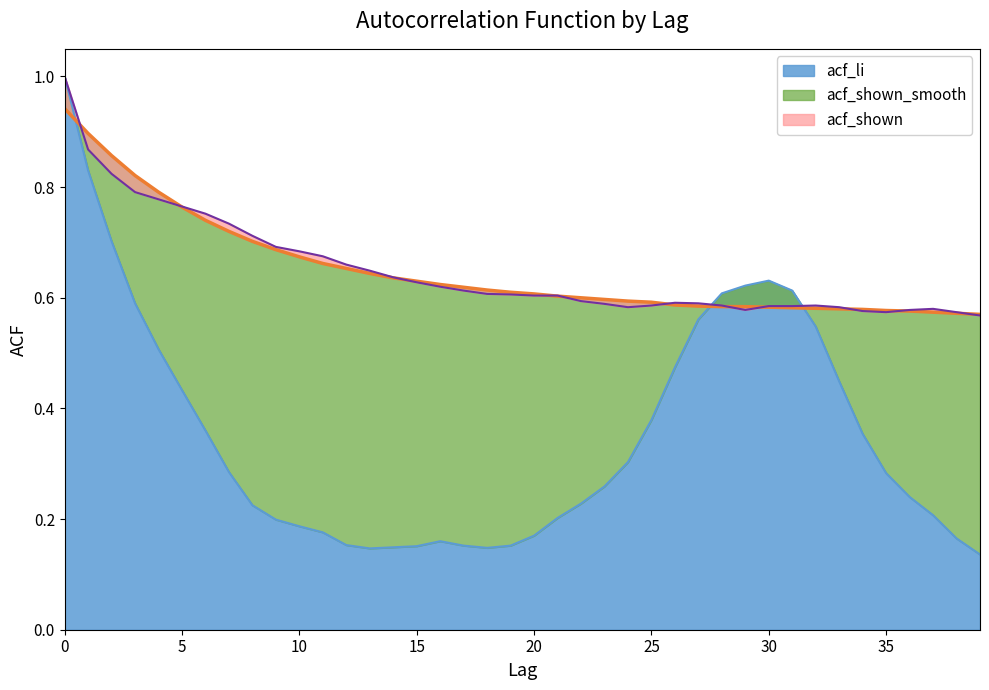

Between which two adjacent categories do acf_shown_smooth and acf_li first intersect?

0 and 1